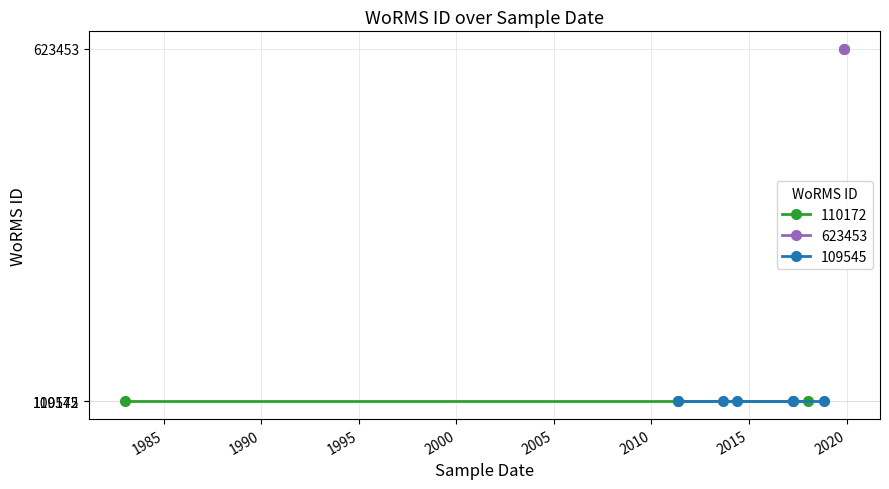

What is the sum of the values at 2011-05-12 and 2011-05-12?

219090